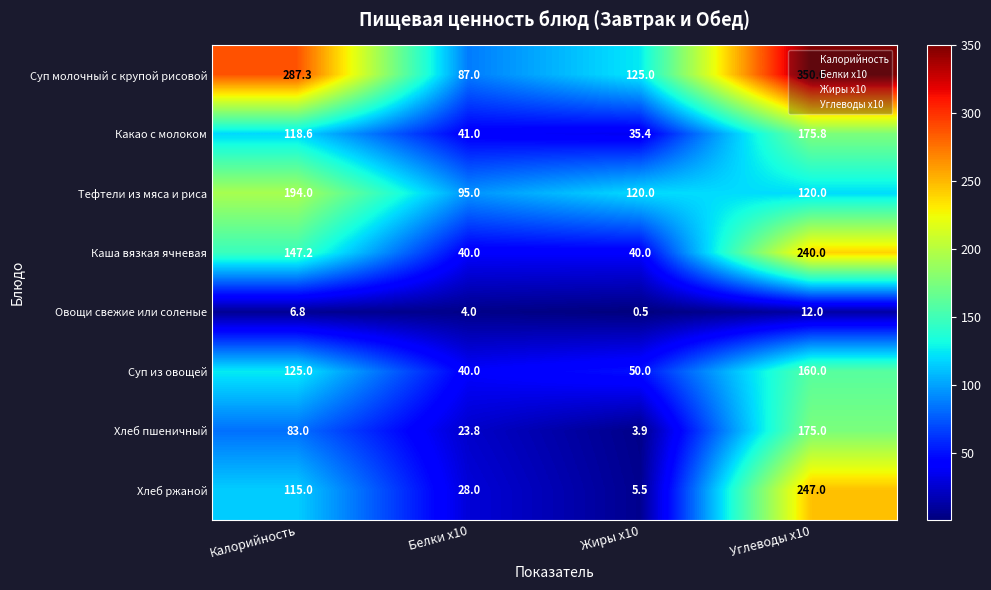

Count the number of categories in the chart.

4